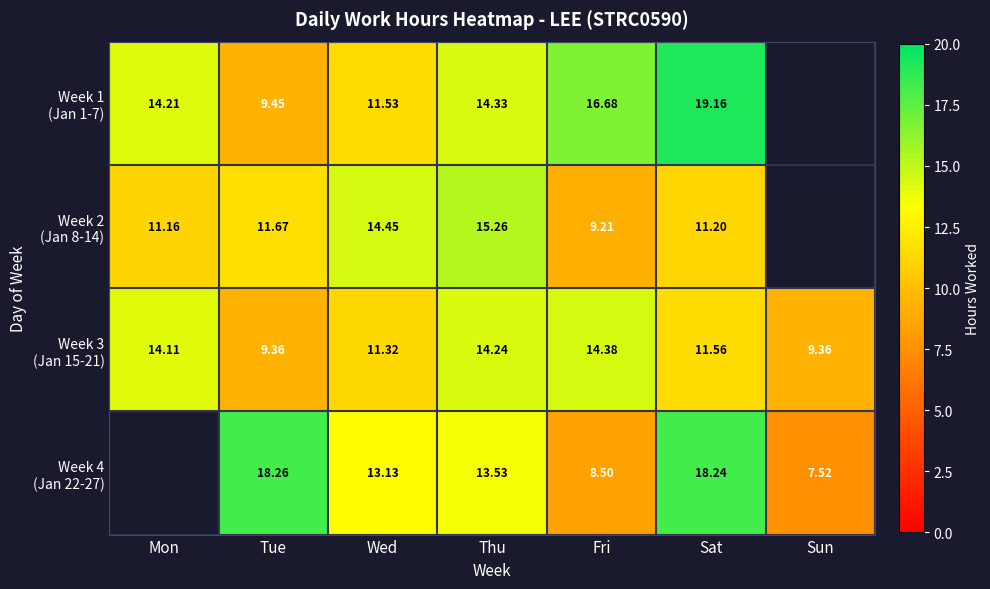

What is the sum of the Week 1 (Jan 1-7) values at Thu and Tue?

23.8